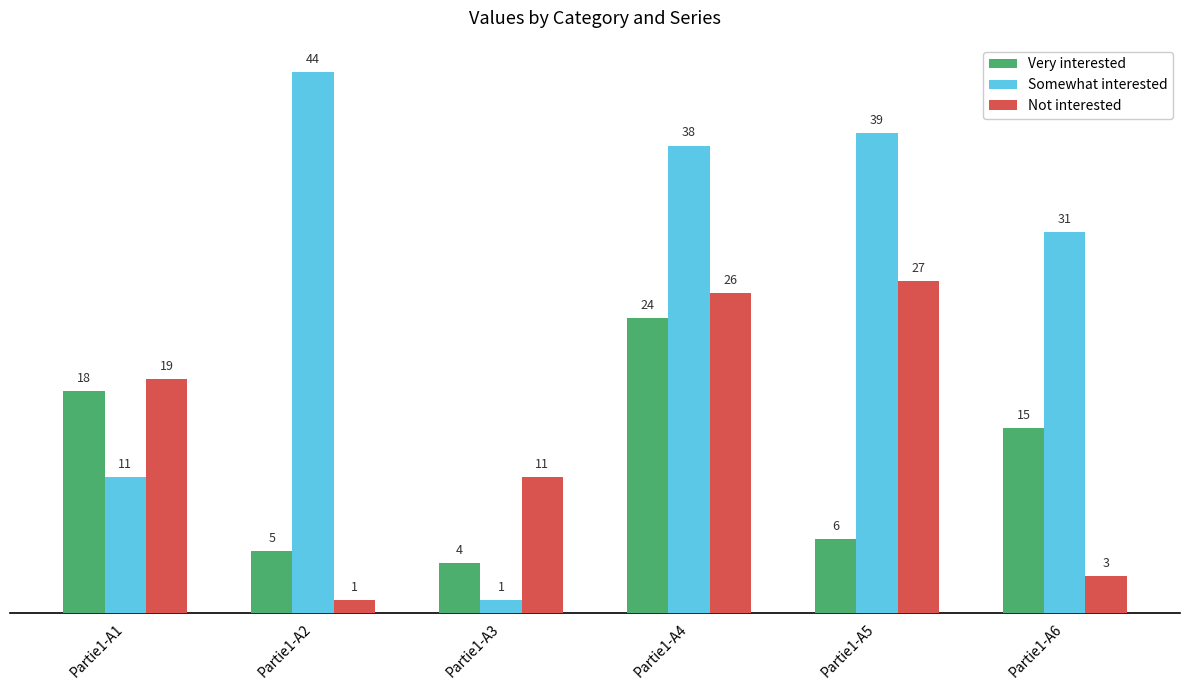

Reading right to left, extract all data points from this chart.

Very interested: Partie1-A6=15	Partie1-A5=6	Partie1-A4=24	Partie1-A3=4	Partie1-A2=5	Partie1-A1=18
Somewhat interested: Partie1-A6=31	Partie1-A5=39	Partie1-A4=38	Partie1-A3=1	Partie1-A2=44	Partie1-A1=11
Not interested: Partie1-A6=3	Partie1-A5=27	Partie1-A4=26	Partie1-A3=11	Partie1-A2=1	Partie1-A1=19